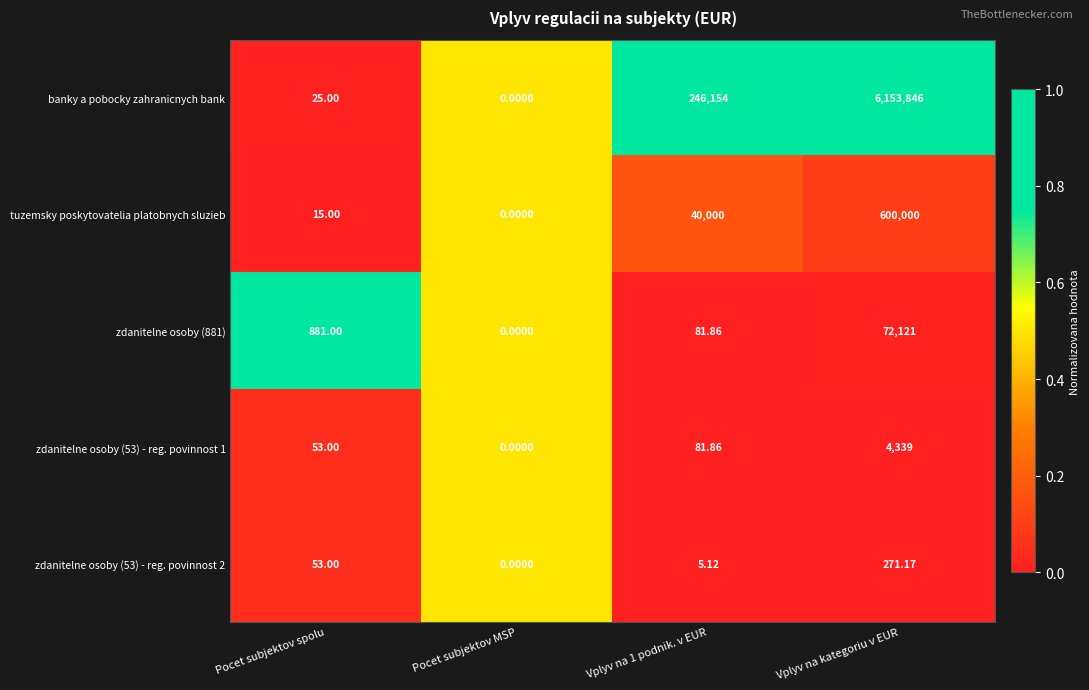

Which series has the widest spread of values?

banky a pobocky zahranicnych bank